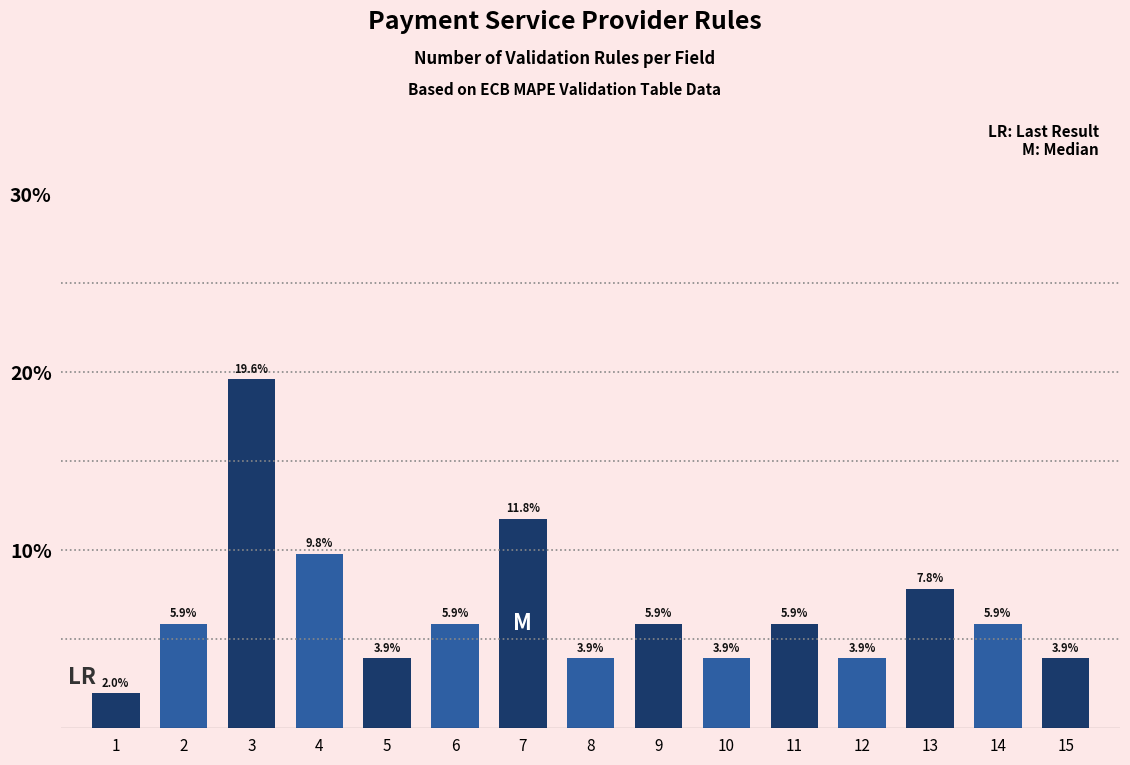

Reading left to right, what are all the values shown in this chart?

1=2.0	2=5.9	3=19.6	4=9.8	5=3.9	6=5.9	7=11.8	8=3.9	9=5.9	10=3.9	11=5.9	12=3.9	13=7.8	14=5.9	15=3.9